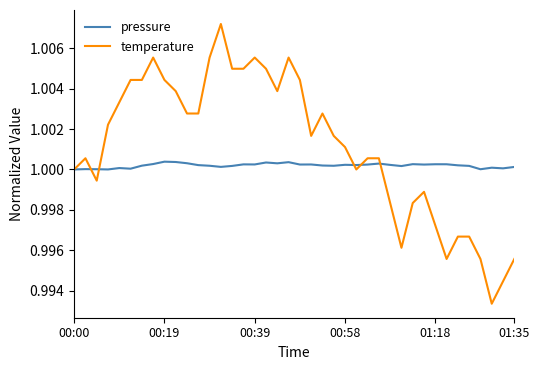

How many lines are shown in the chart?

2